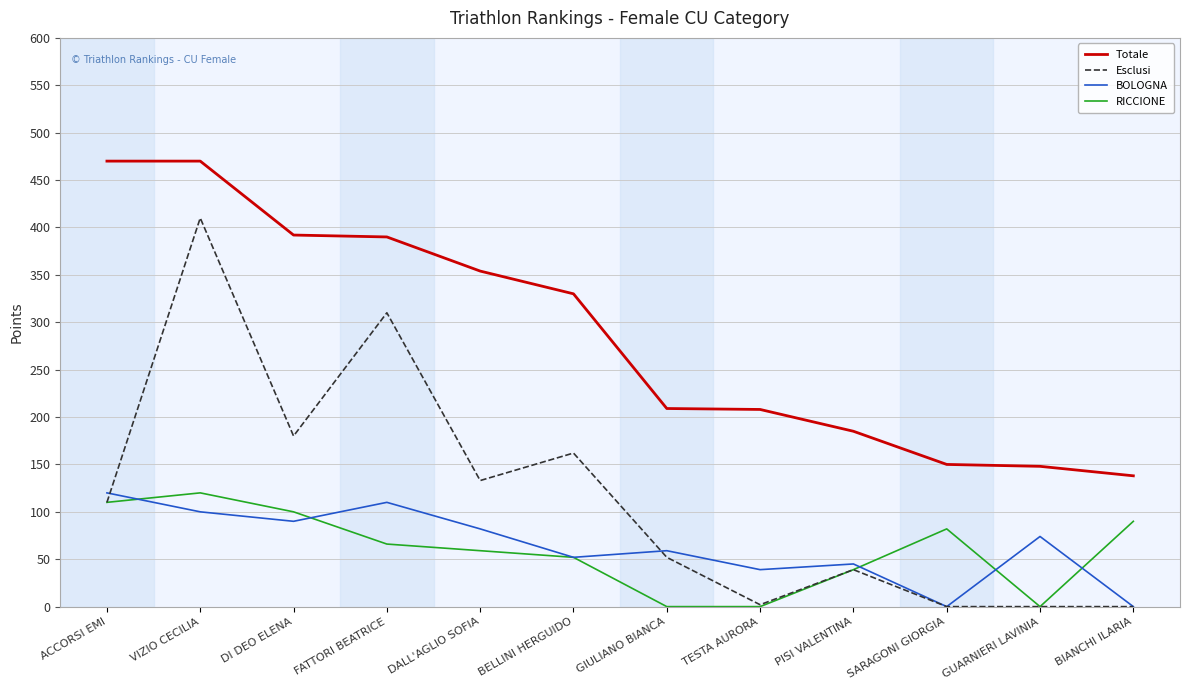

What is the sum of the Esclusi values at VIZIO CECILIA and DALL'AGLIO SOFIA?

543